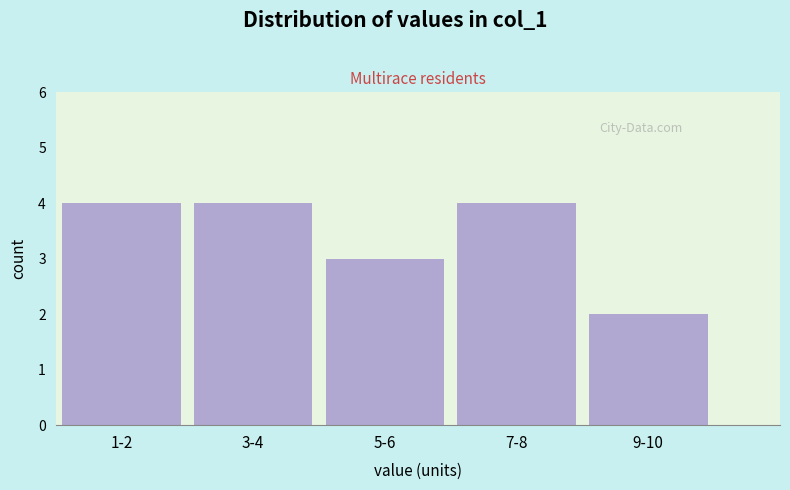

Reading right to left, transcribe all the data shown in this chart.

2	4	3	4	4